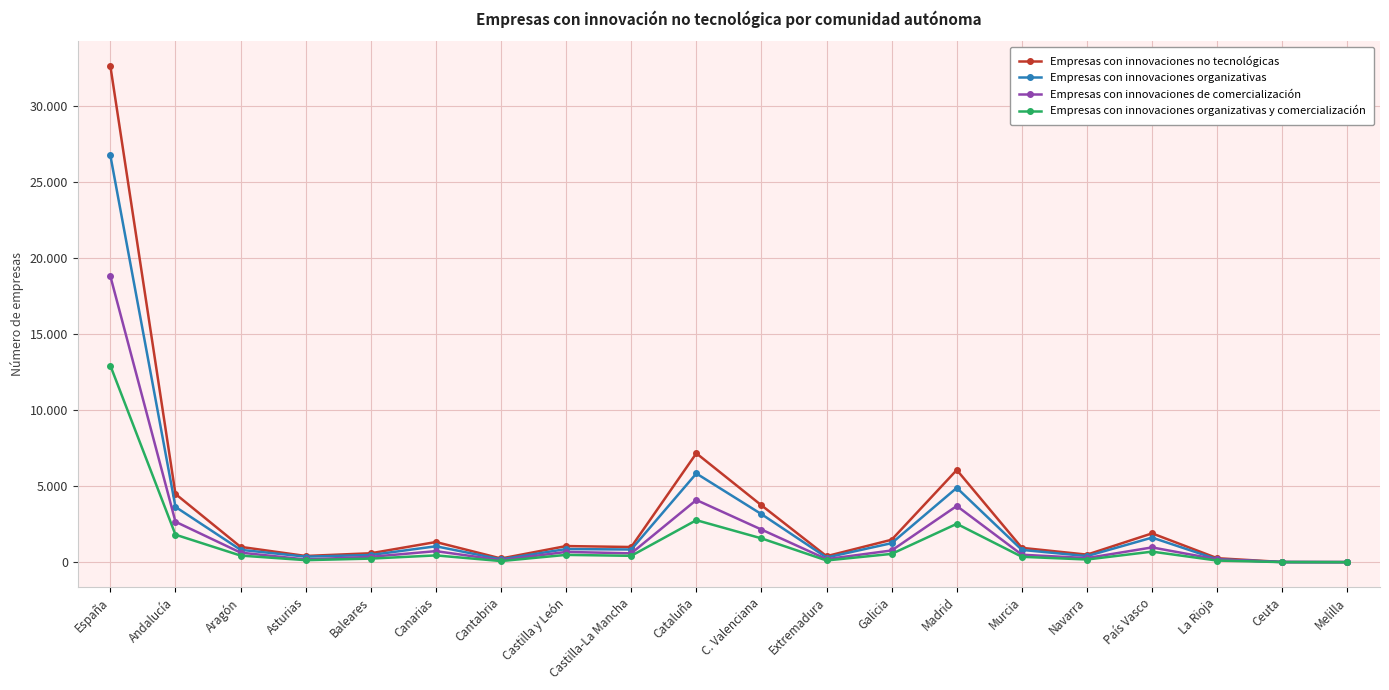

At which category is the sum across all series the highest?

España